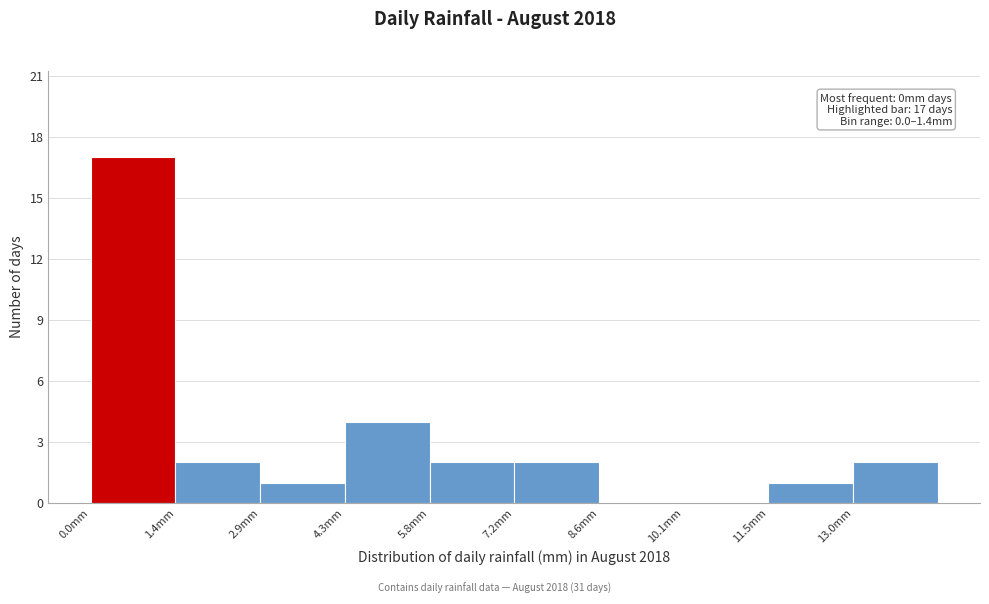

Which range on the x-axis has the tallest bar?

0.0 to 1.4